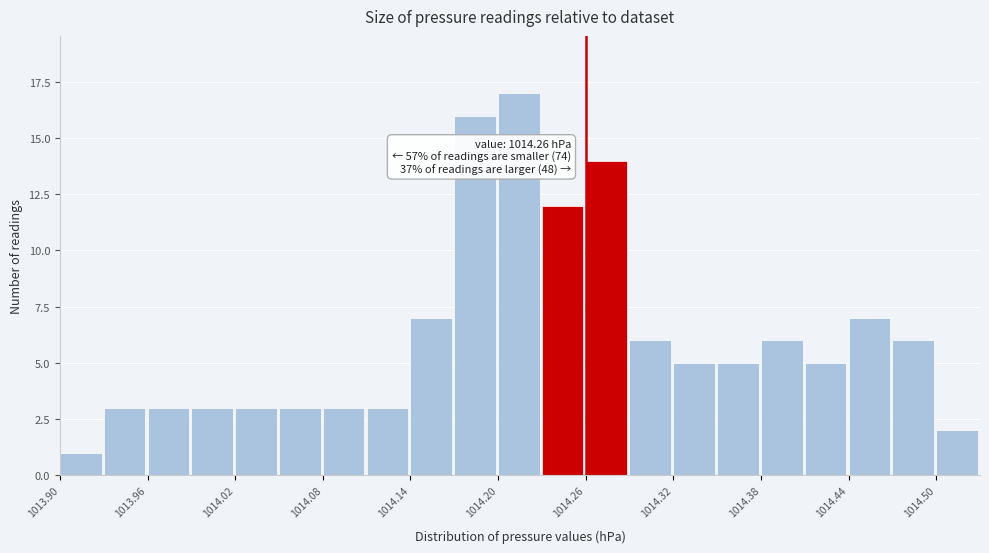

Around what value on the x-axis is the tallest bar? Give the approximate position of its centre, as read against the axis.

1014.21